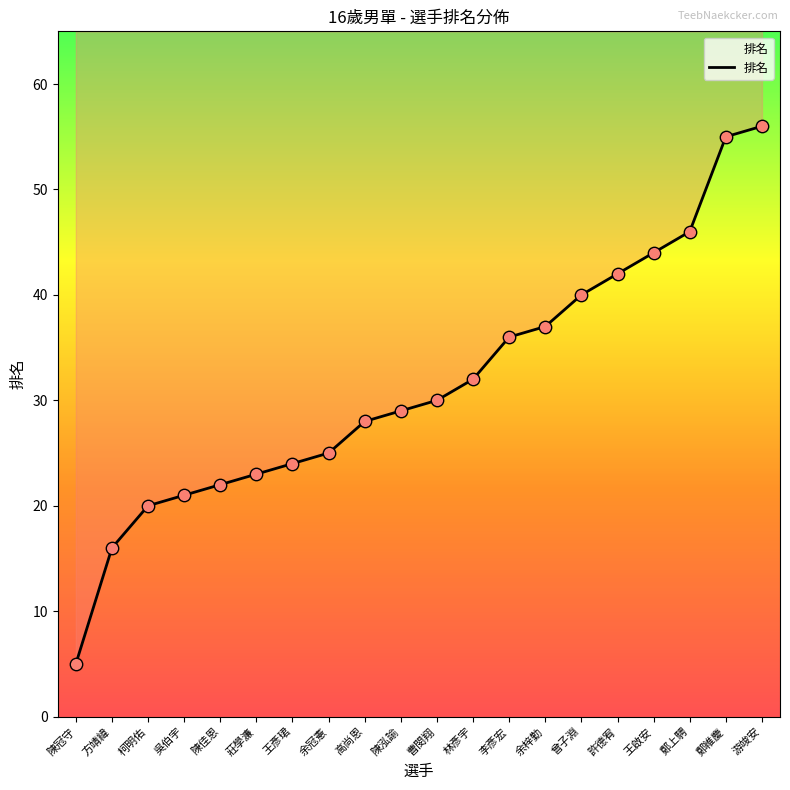

What is the ratio of the value at 許德宥 to the value at 李彥宏?

1.2